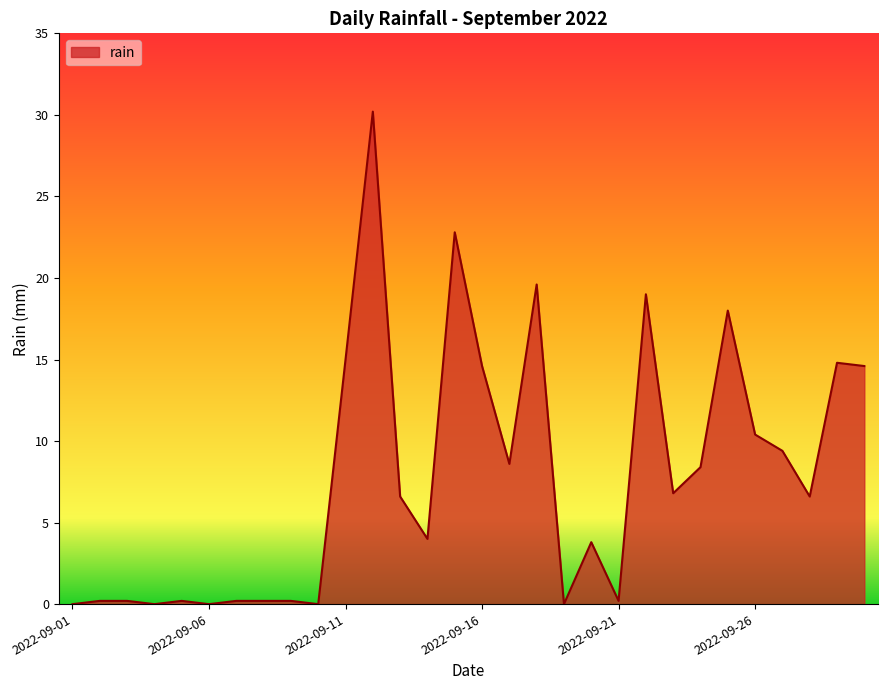

What is the difference between the maximum and minimum values?

30.2